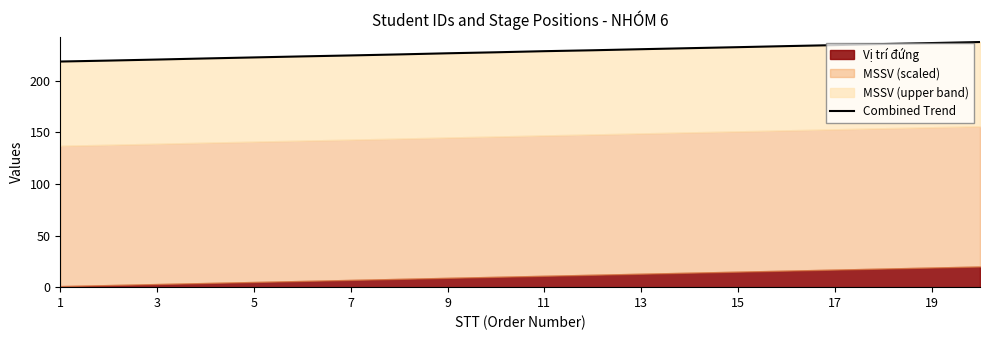

Reading right to left, what are all the values shown in this chart?

237.6	236.6	235.7	234.6	233.7	232.6	231.7	230.7	229.6	228.7	227.7	226.7	225.6	224.6	223.7	222.7	221.7	220.6	219.6	218.7